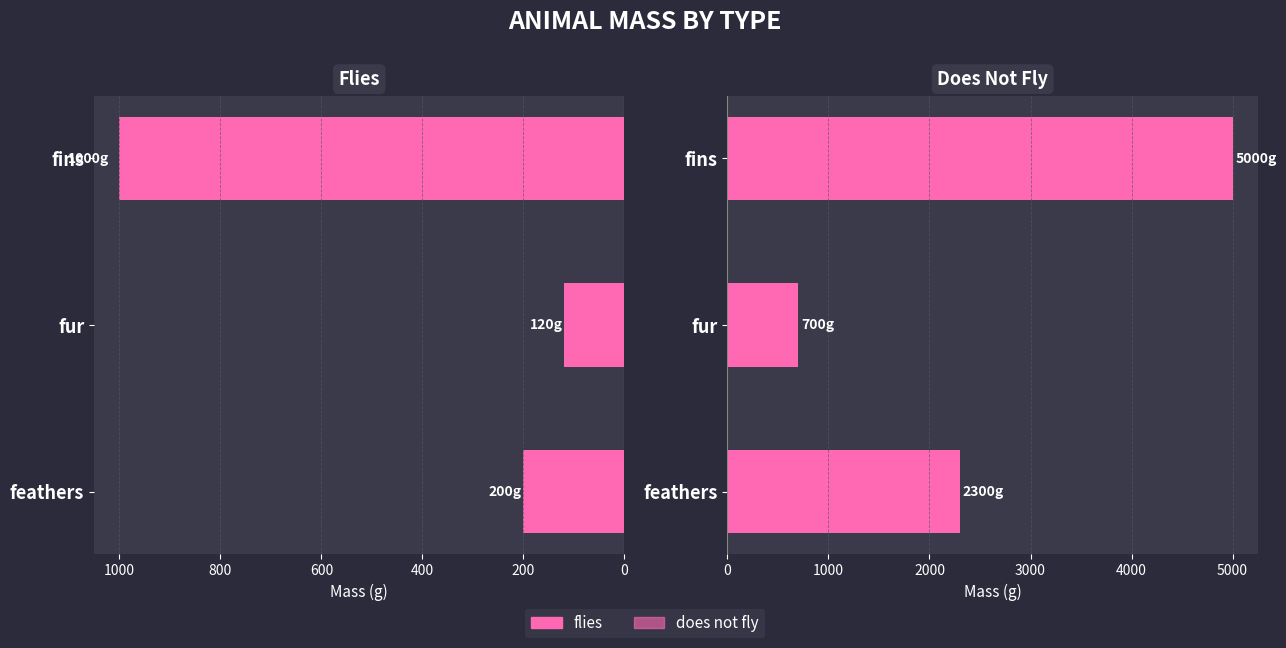

Is it true that does not fly equals 3010 at feathers?

False